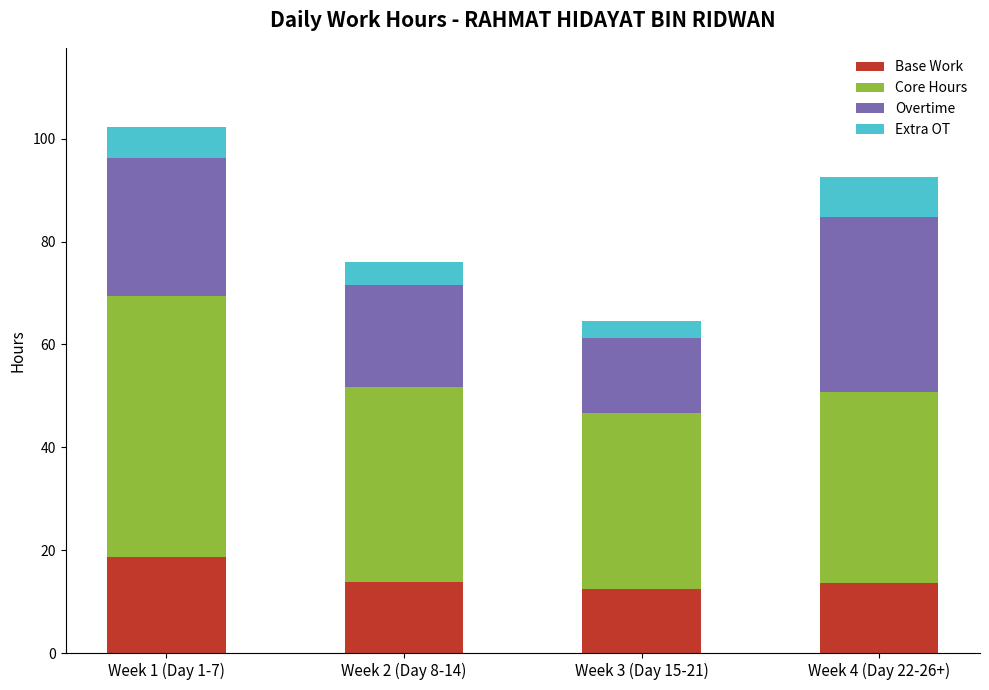

What is the difference between the Base Work values at Week 1 (Day 1-7) and Week 4 (Day 22-26+)?

5.0